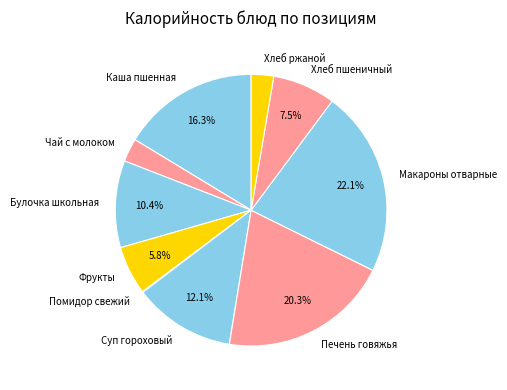

To the nearest percent, what portion does Фрукты represent?

6%